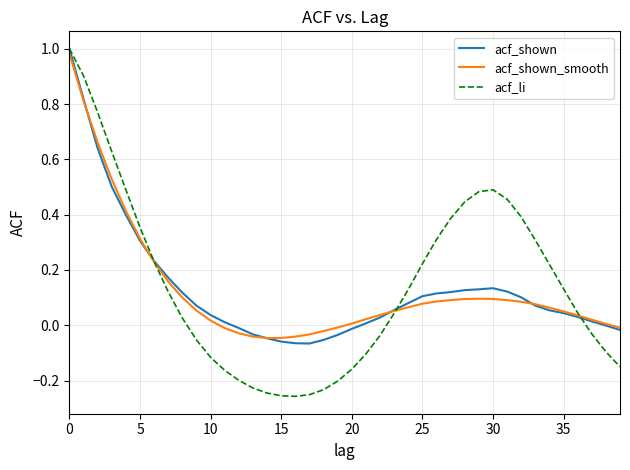

Which series has the largest range (max minus min)?

acf_li